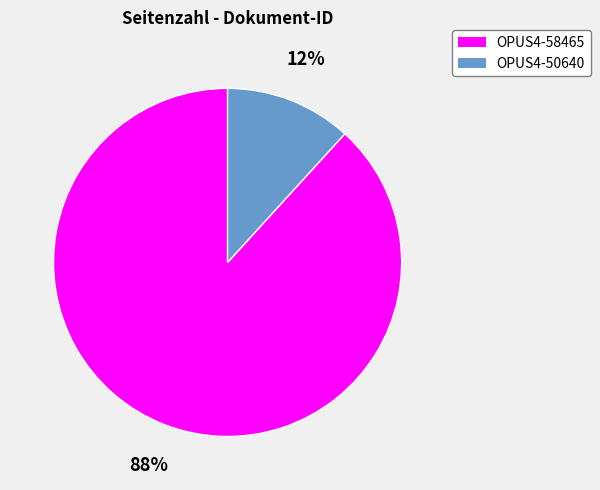

Which has a higher value, OPUS4-50640 or OPUS4-58465?

OPUS4-58465